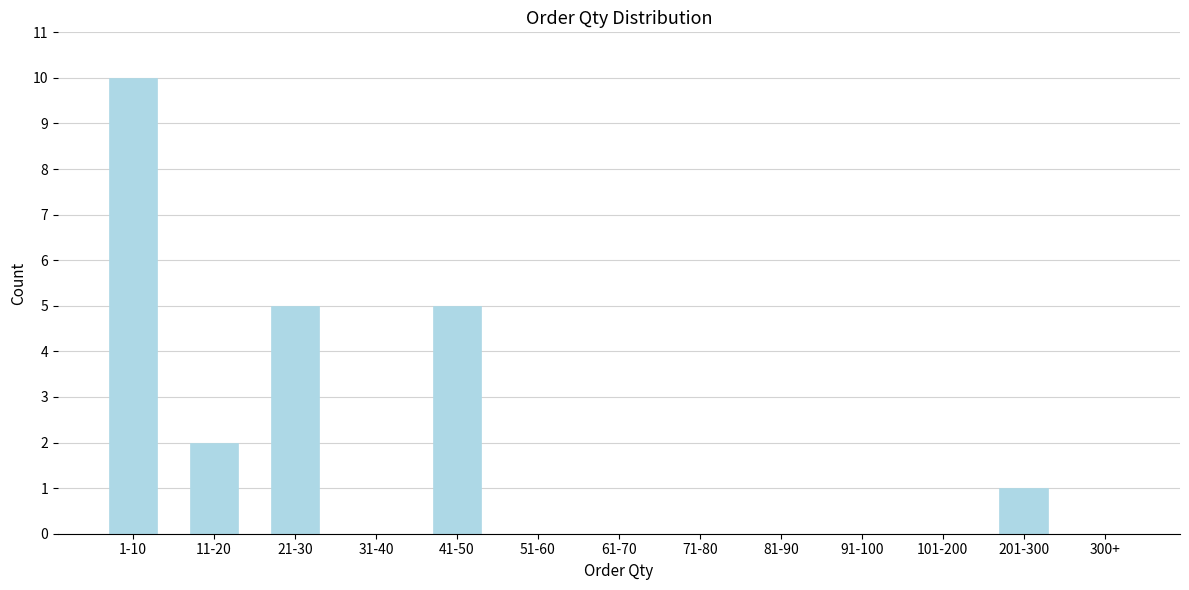

Reading left to right, list all the values displayed in this chart.

1-10=10	11-20=2	21-30=5	31-40=0	41-50=5	51-60=0	61-70=0	71-80=0	81-90=0	91-100=0	101-200=0	201-300=1	300+=0